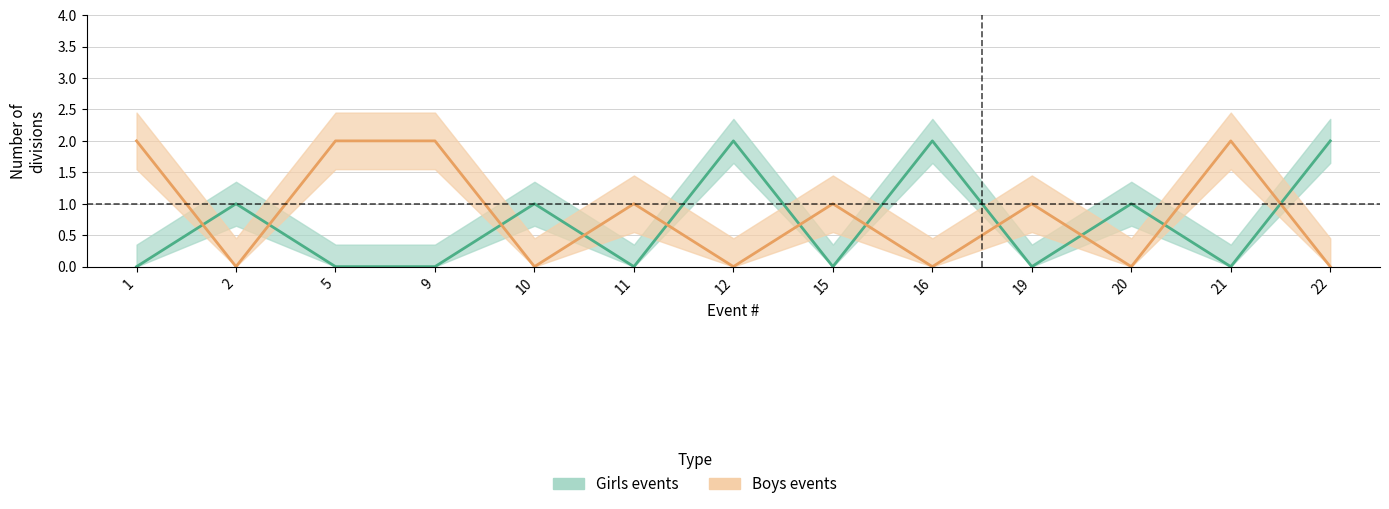

Which series has the largest total across all categories?

Boys events